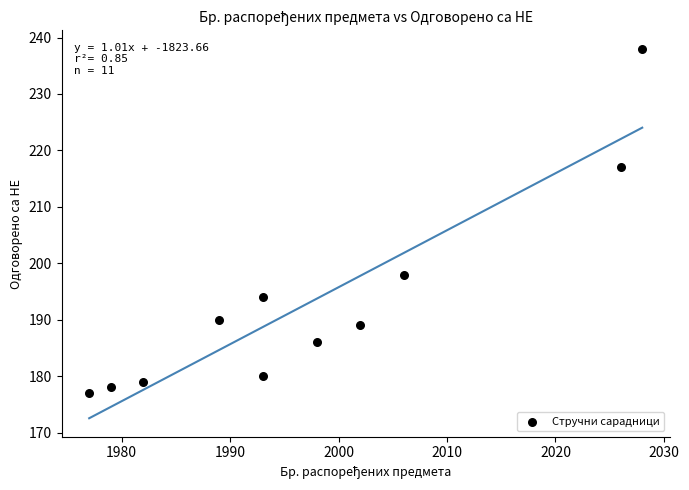

What Y value in the scatter plot is closest to 207?

198